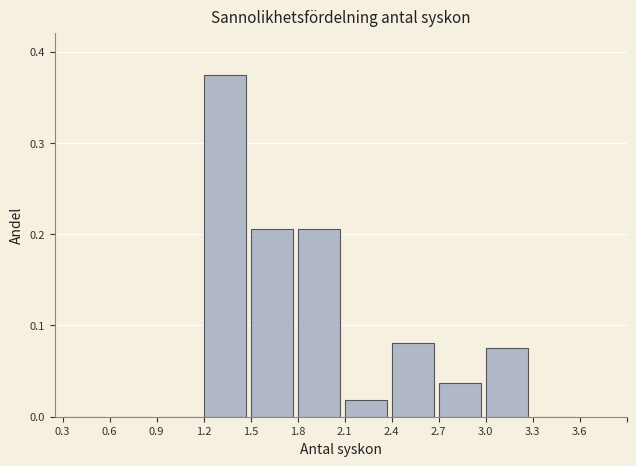

The chart shows a value of 0.0 at 0.6. True or false?

True